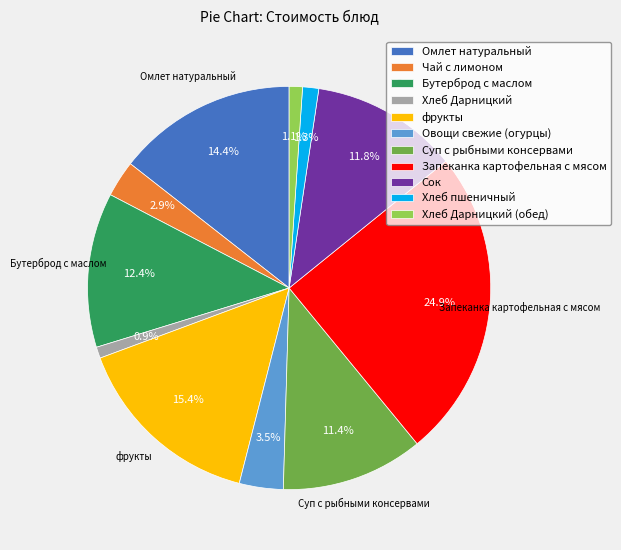

Is there a majority slice in this chart?

No